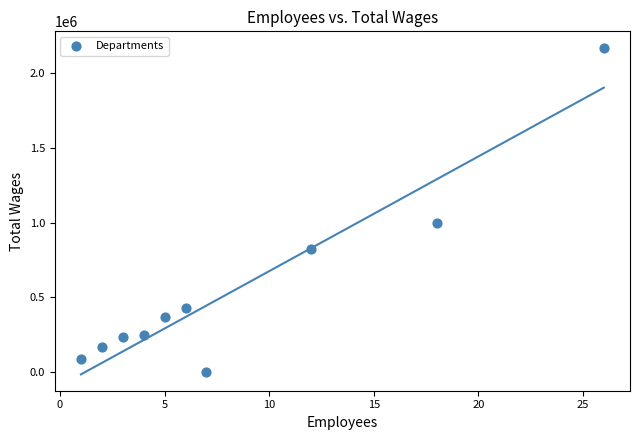

What is the range of Y values (max minus min)?

2170256